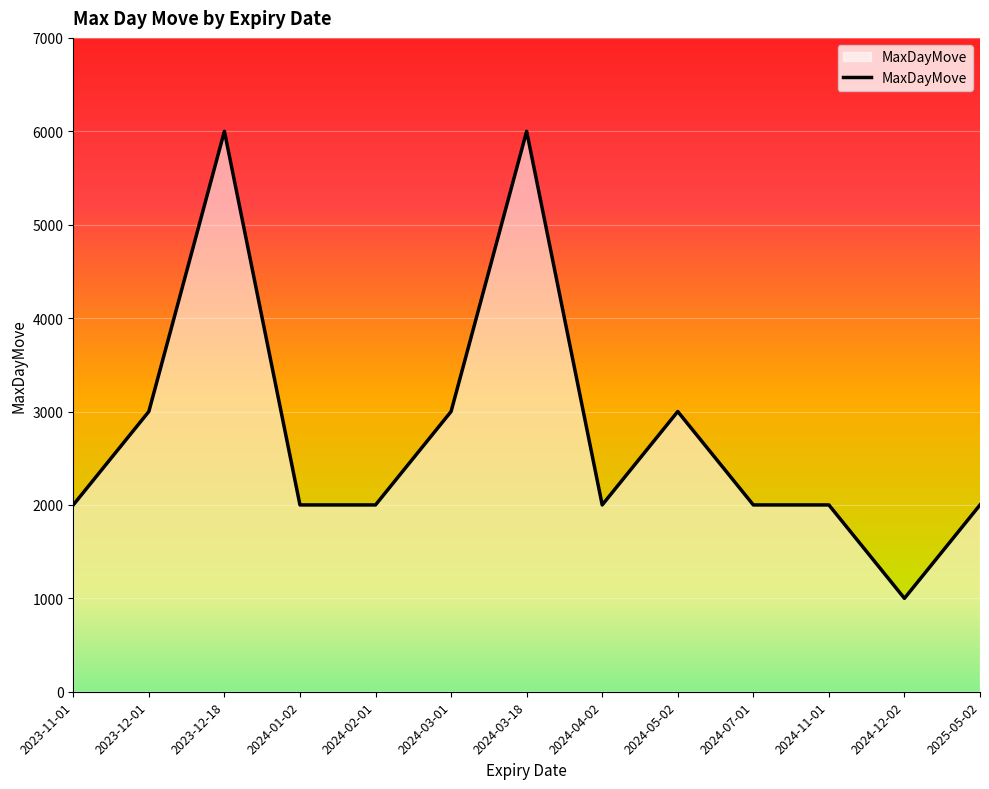

What is the change in value from 2023-12-01 to 2024-04-02?

-1000